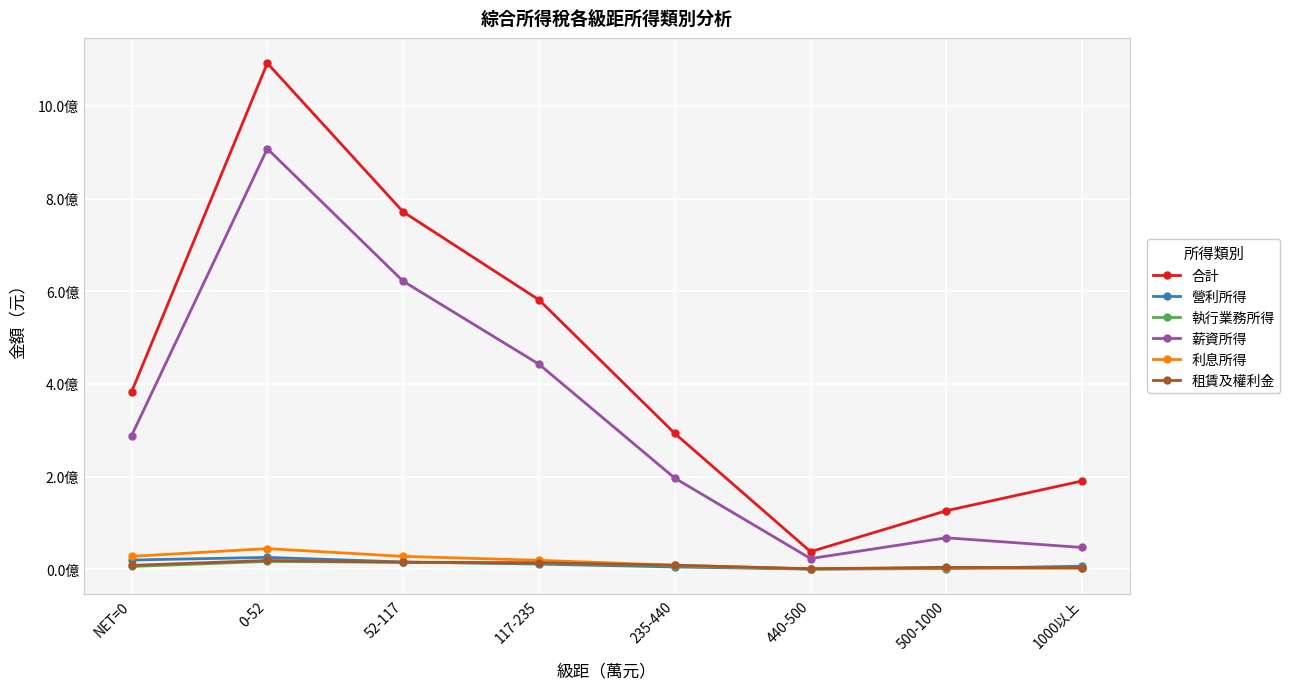

Which series has the largest range (max minus min)?

合計